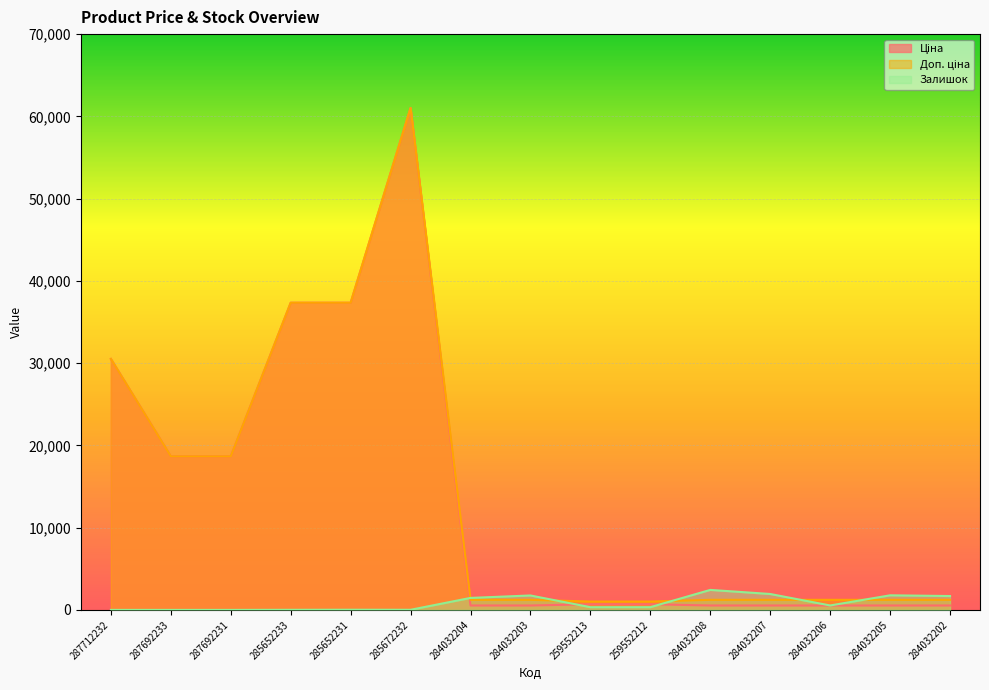

What is the spread (max minus min) of values at 284032203?

1220.6